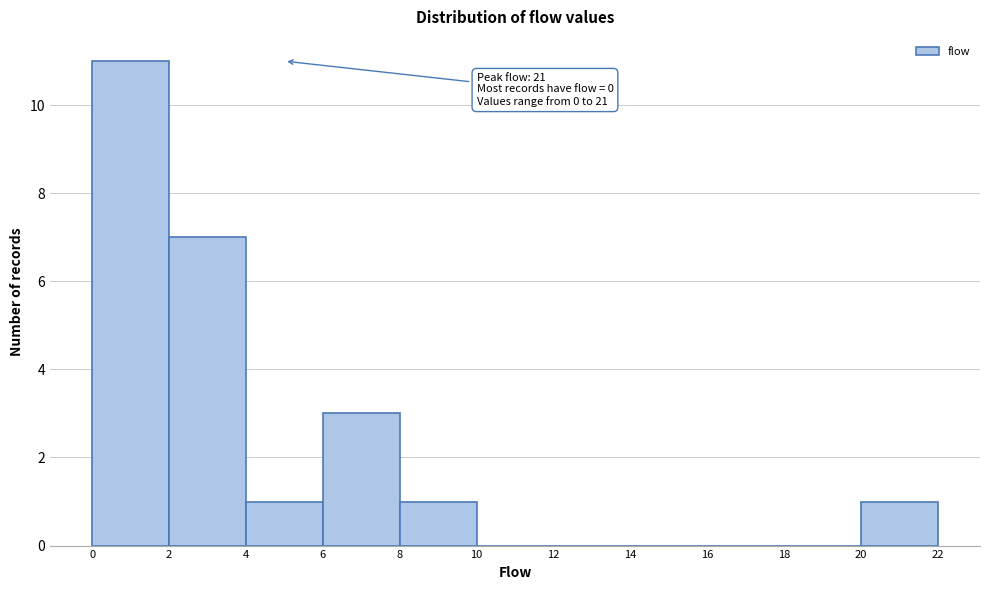

Which range on the x-axis has the tallest bar?

0 to 2